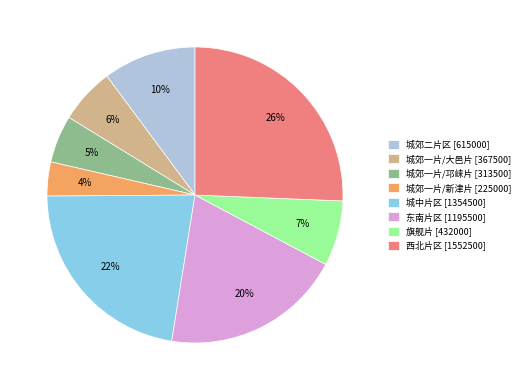

The 城郊一片/邛崃片 slice represents 13% of the pie. True or false?

False